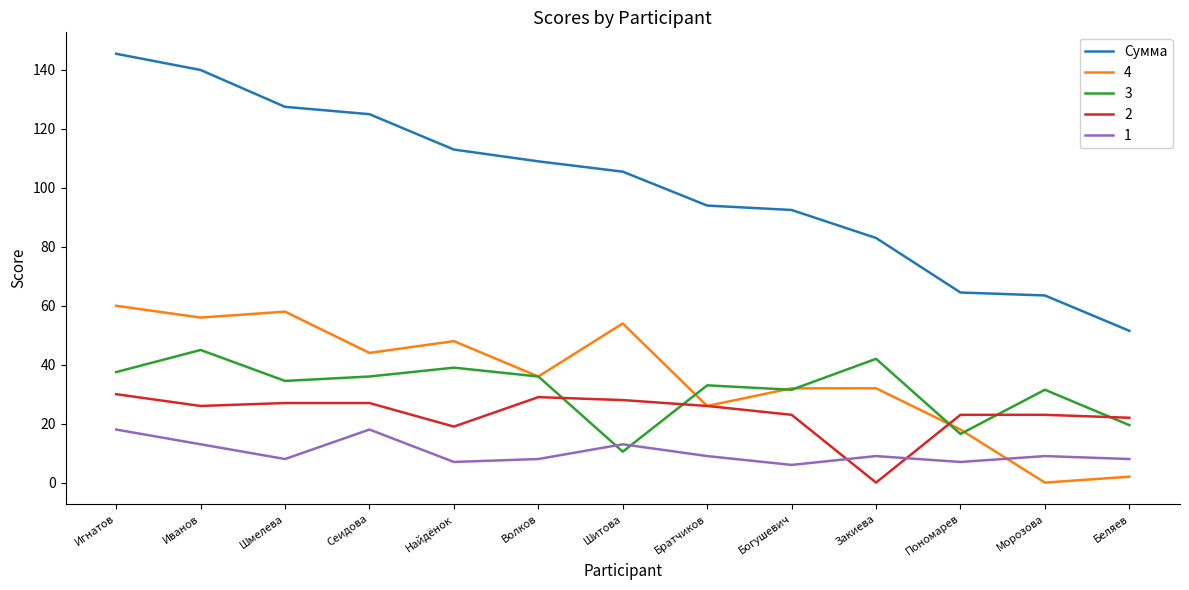

What is the smallest value displayed?

0.0